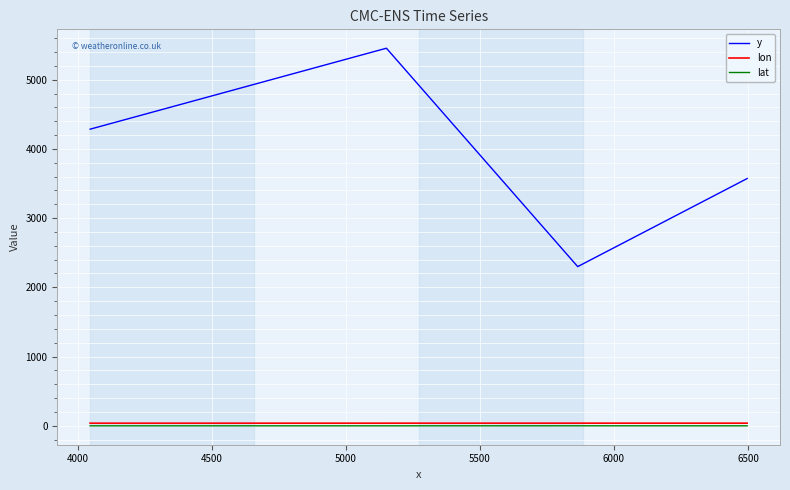

True or false: lat and y intersect in this chart.

False